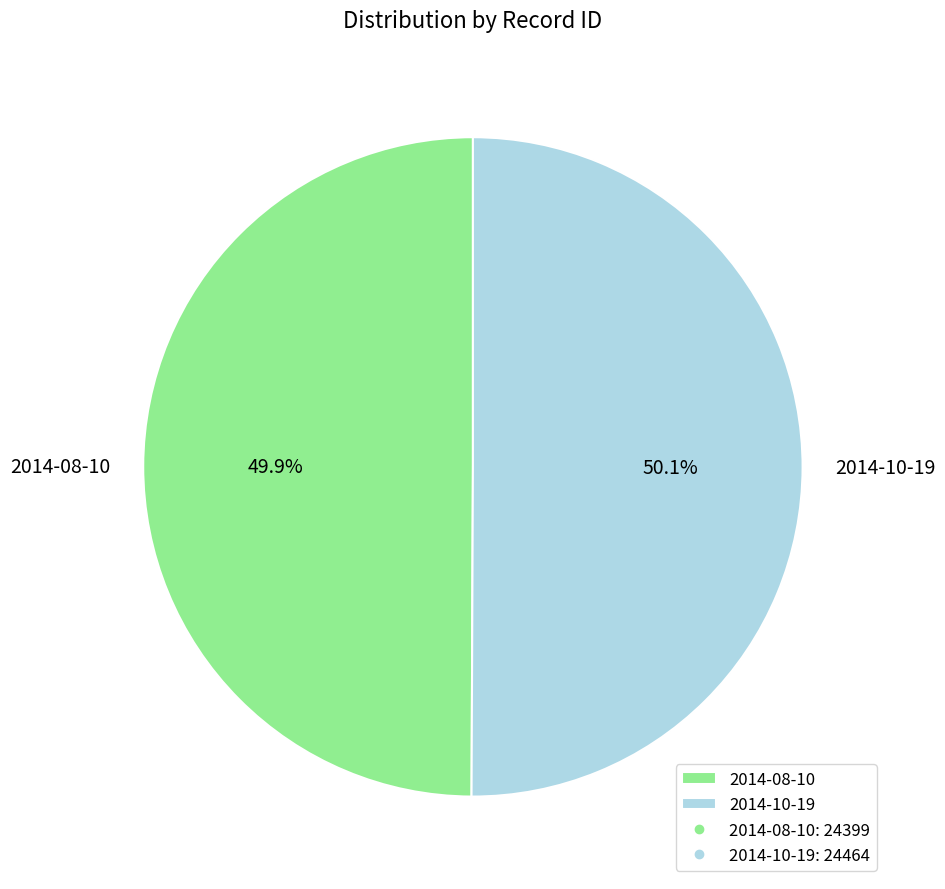

The 2014-08-10 slice represents 60% of the pie. True or false?

False